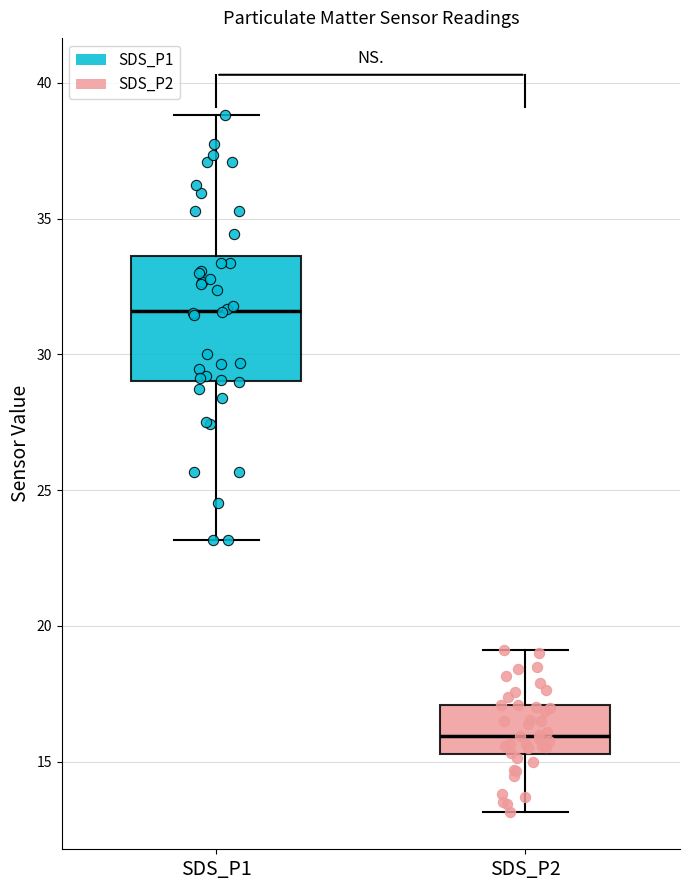

Which box has the lowest median line?

SDS_P2